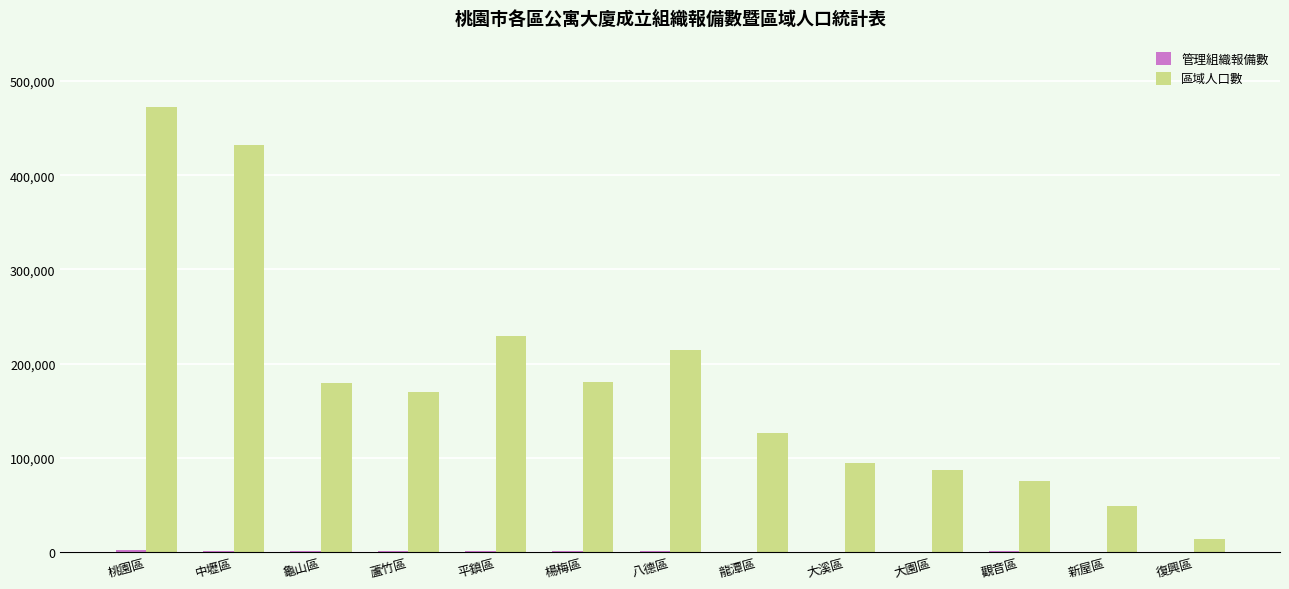

At which label is 區域人口數 closest to 242605?

平鎮區